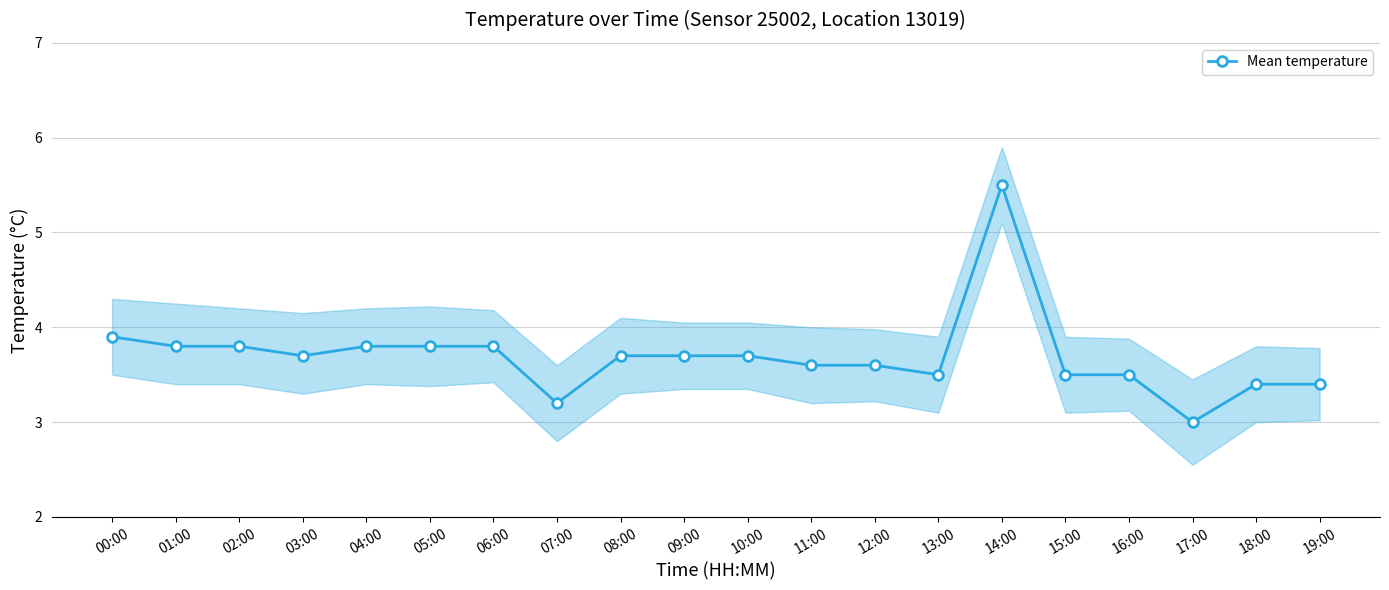

Where is the data nearest to the value 4?

00:00